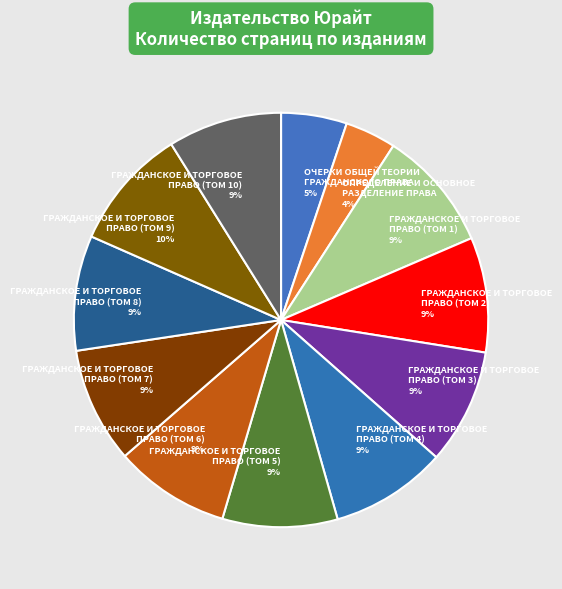

How many slices are in this pie chart?

12